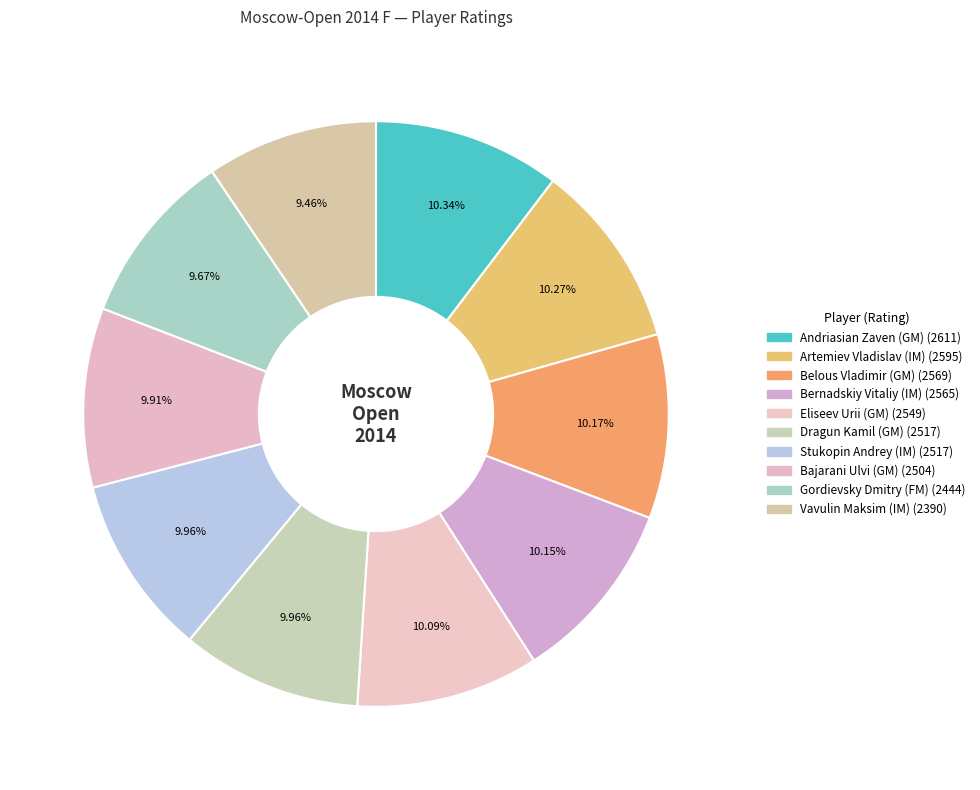

How many slices are in this pie chart?

10